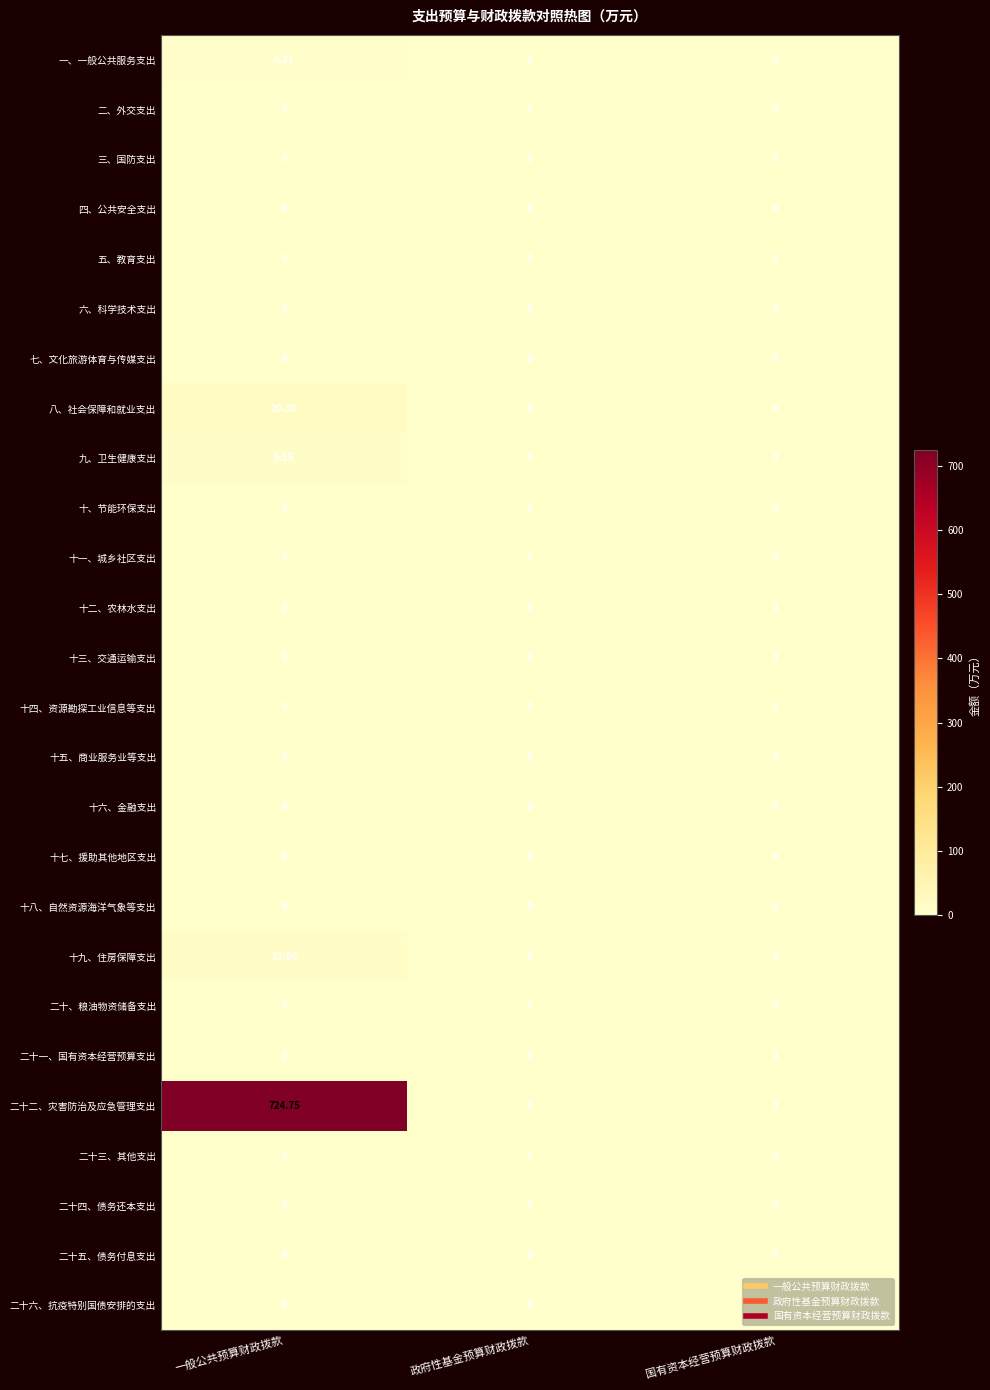

Which series has the largest total across all categories?

二十二、灾害防治及应急管理支出